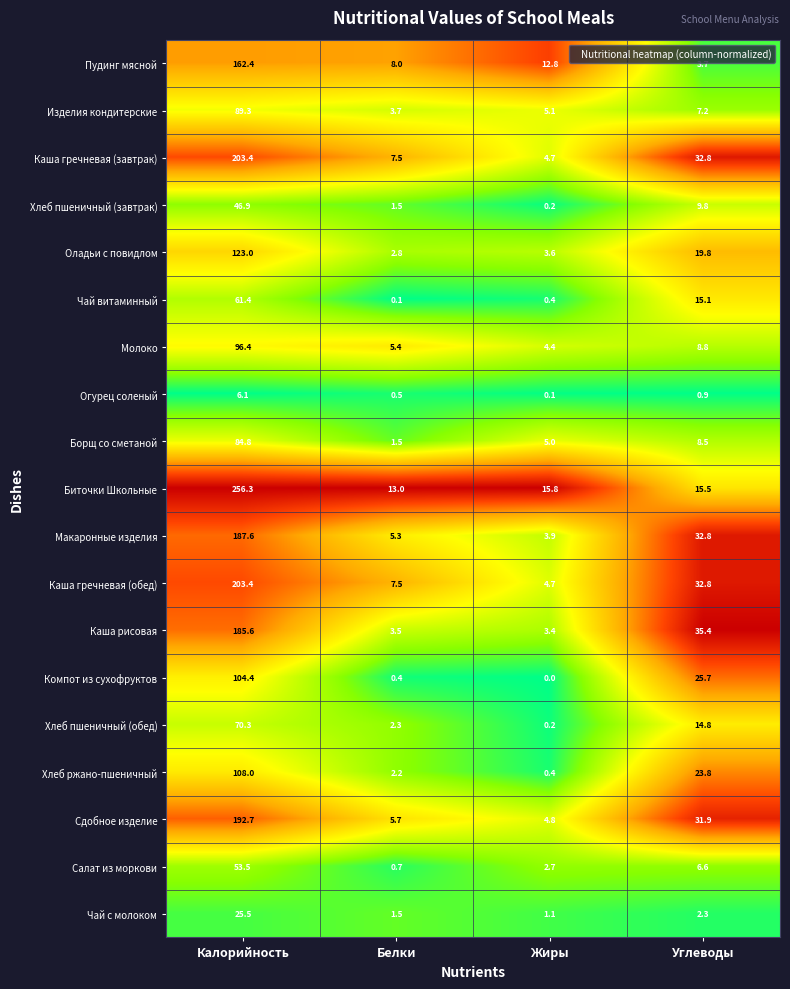

List the labels in order of Каша рисовая value, smallest first.

Жиры, Белки, Углеводы, Калорийность